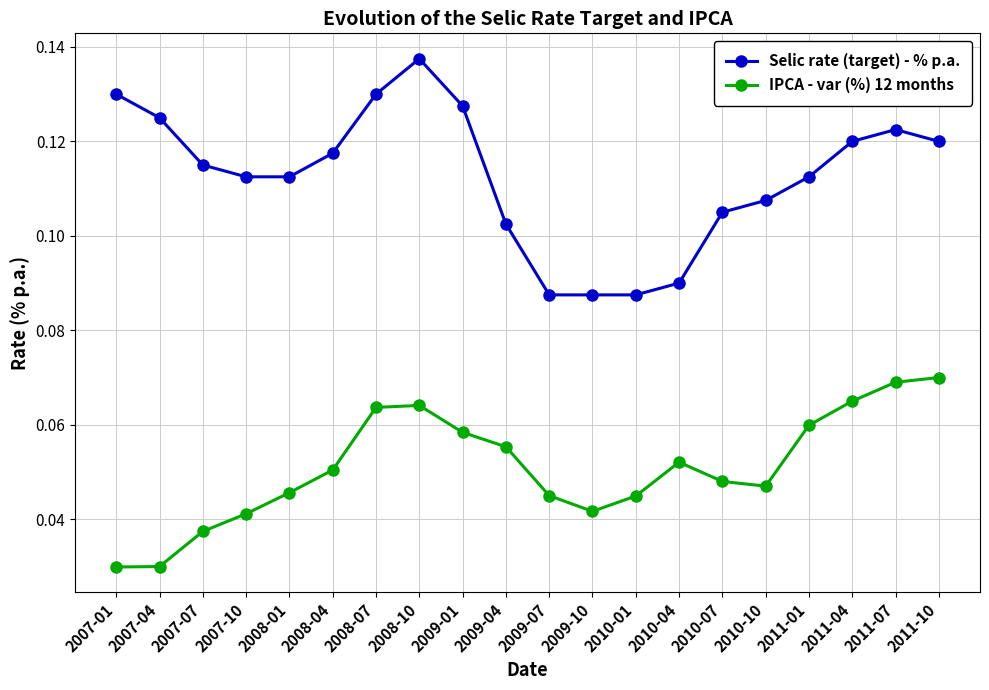

True or false: Selic rate (target) - % p.a. and IPCA - var (%) 12 months intersect in this chart.

False